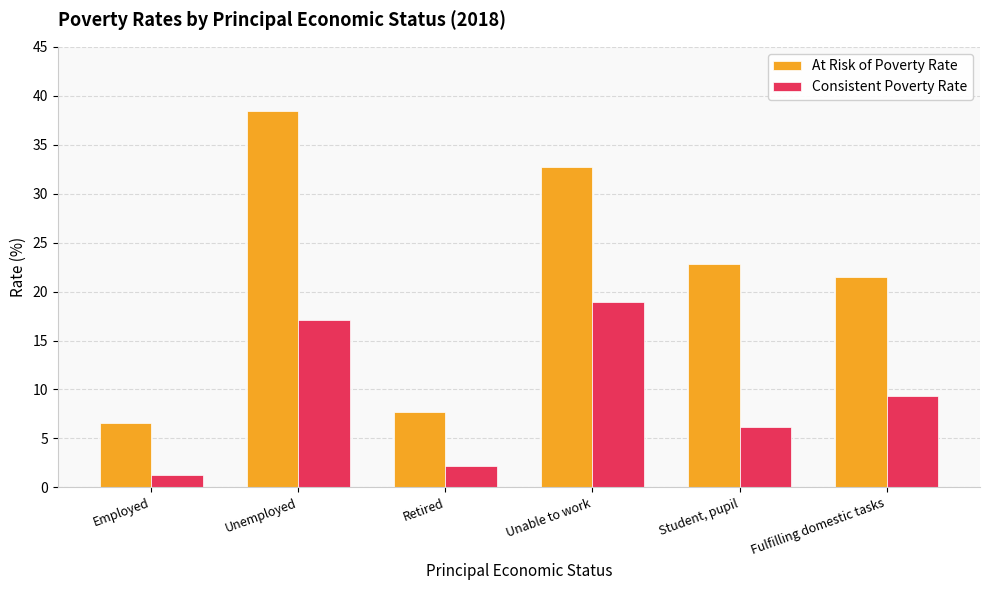

At which category is the sum across all series the highest?

Unemployed